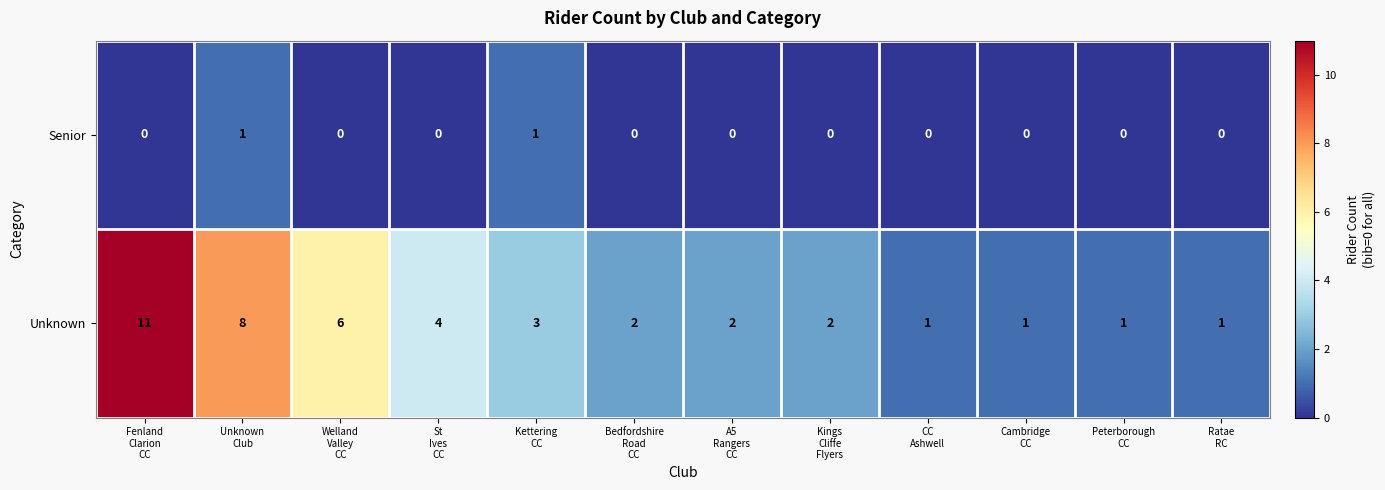

What is the maximum value shown in the chart?

11